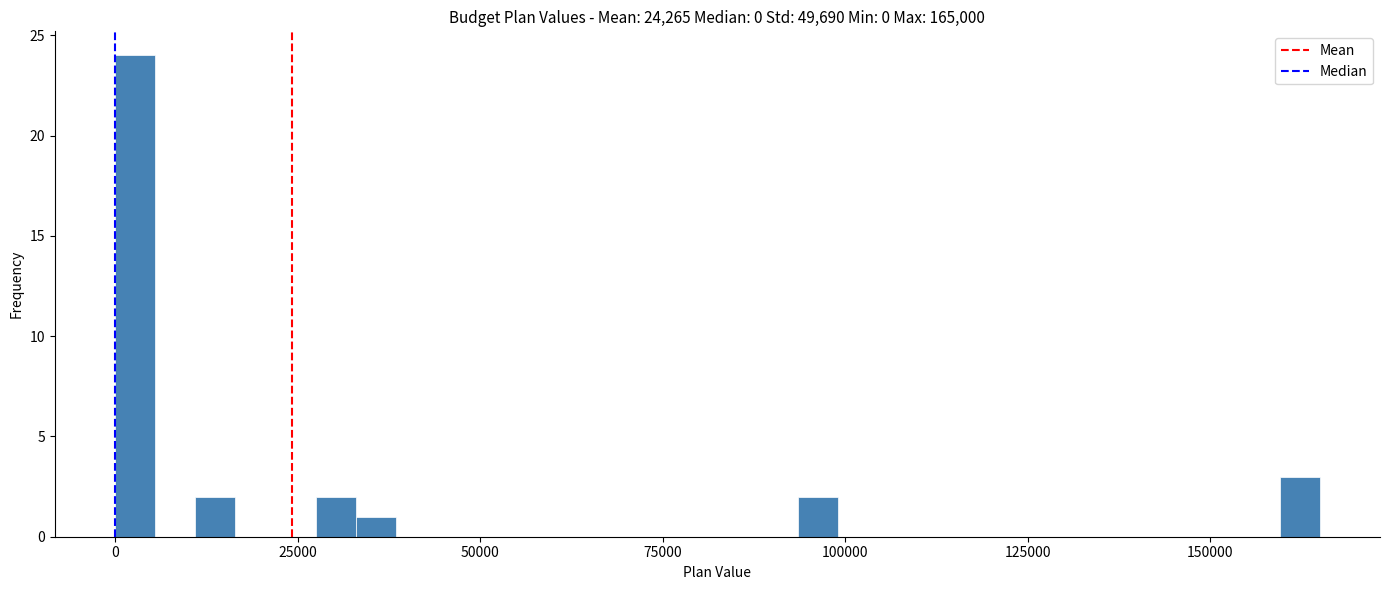

Read against the x-axis, roughly where is the centre of the tallest bar?

5000